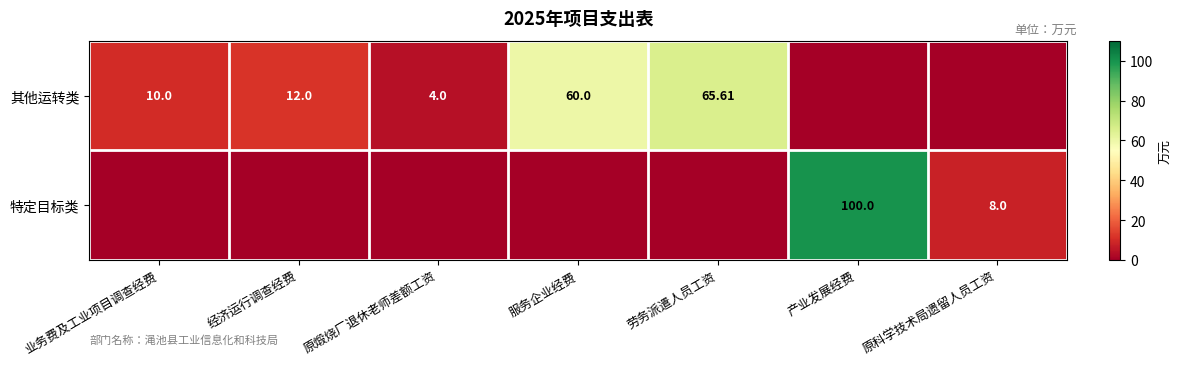

List the series in order of their peak value, highest first.

特定目标类, 其他运转类